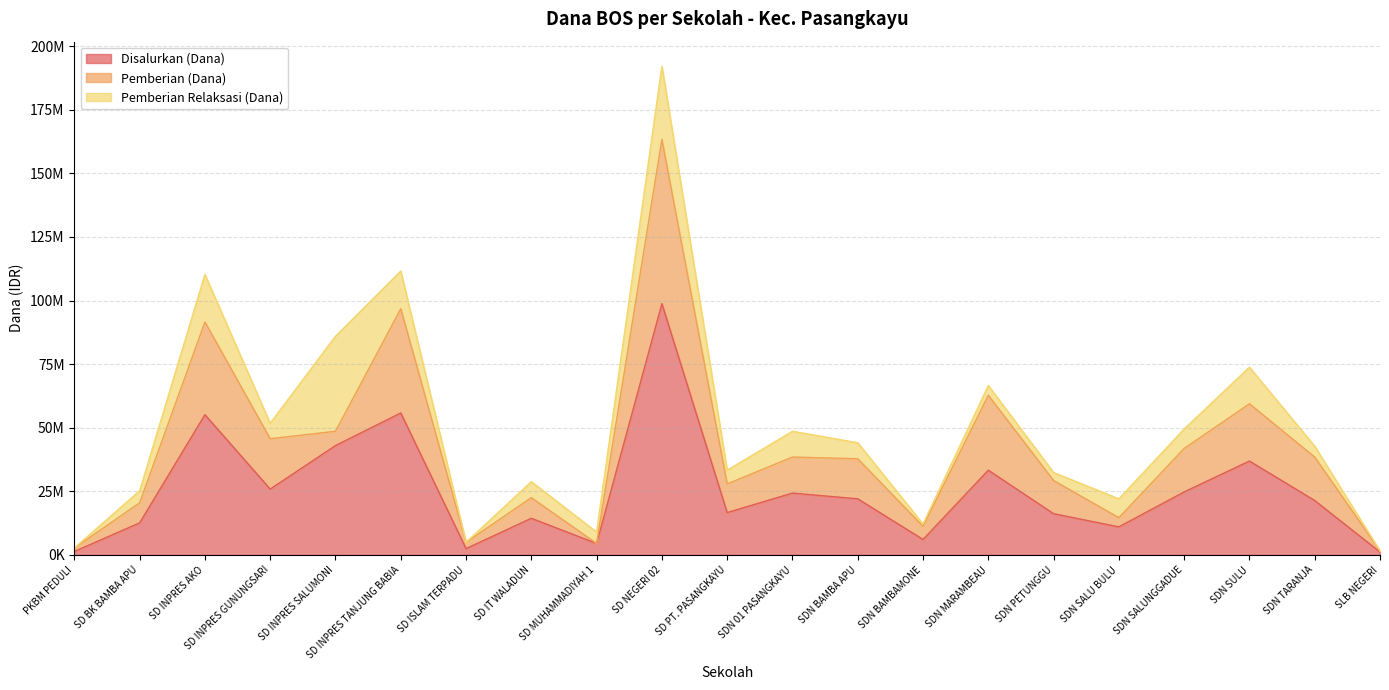

What is the total value across all series at SDN SALUNGGADUE?

49500000